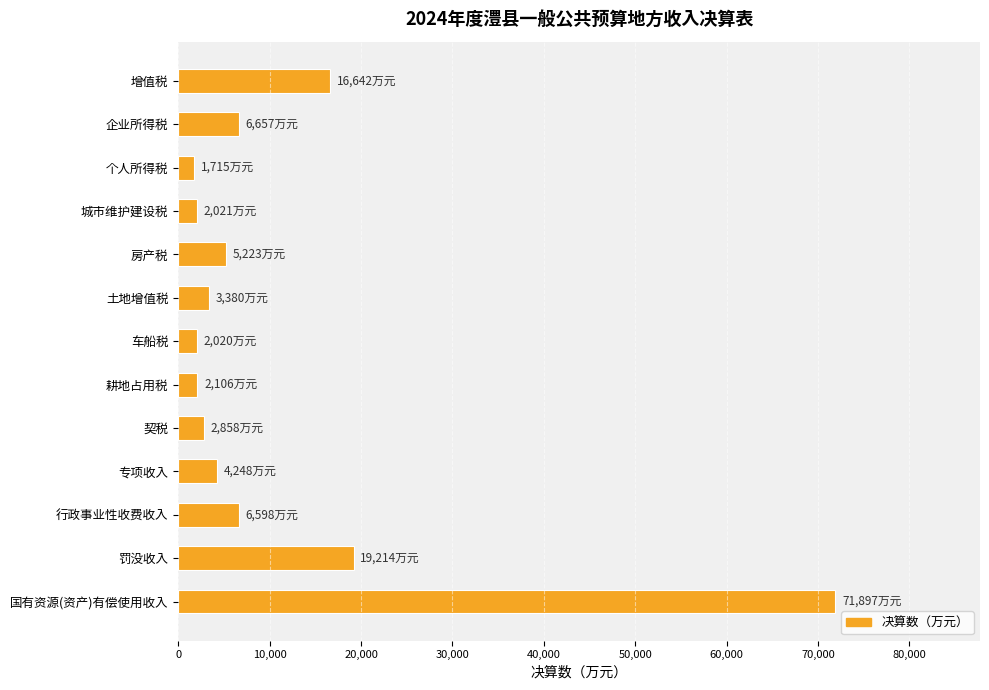

What is the difference between the maximum and second lowest values?

69877